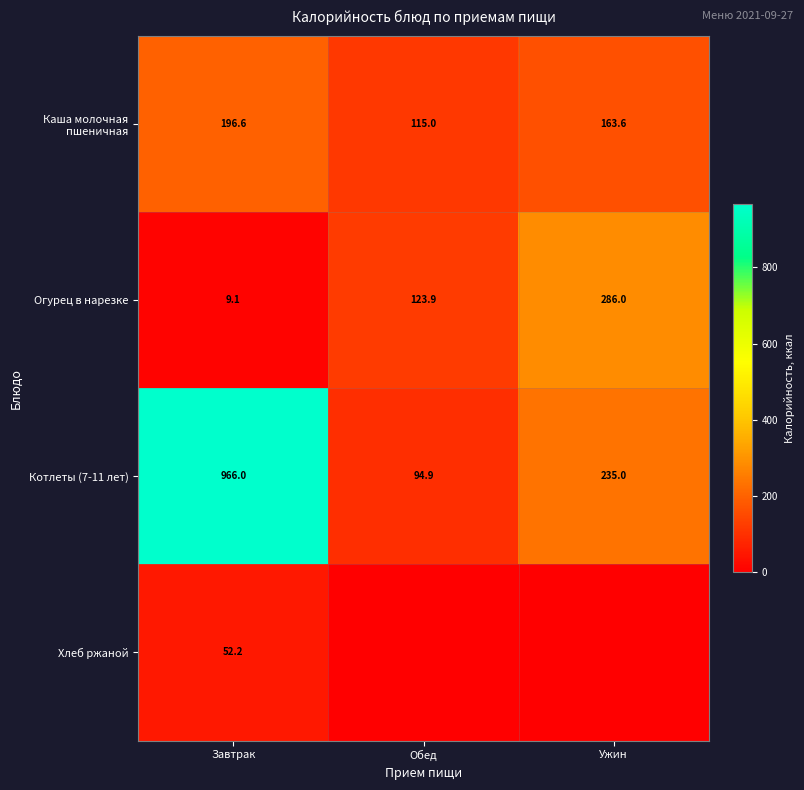

What is the sum of all Каша молочная пшеничная values?

475.2